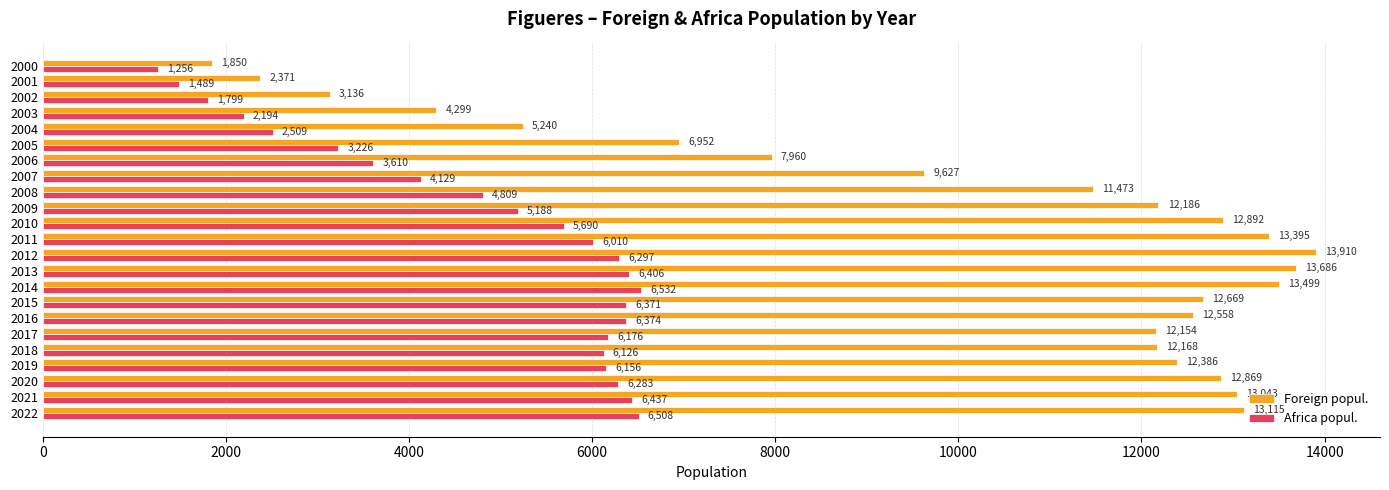

What is the difference between the second highest and minimum values in the Foreign popul. series?

11836